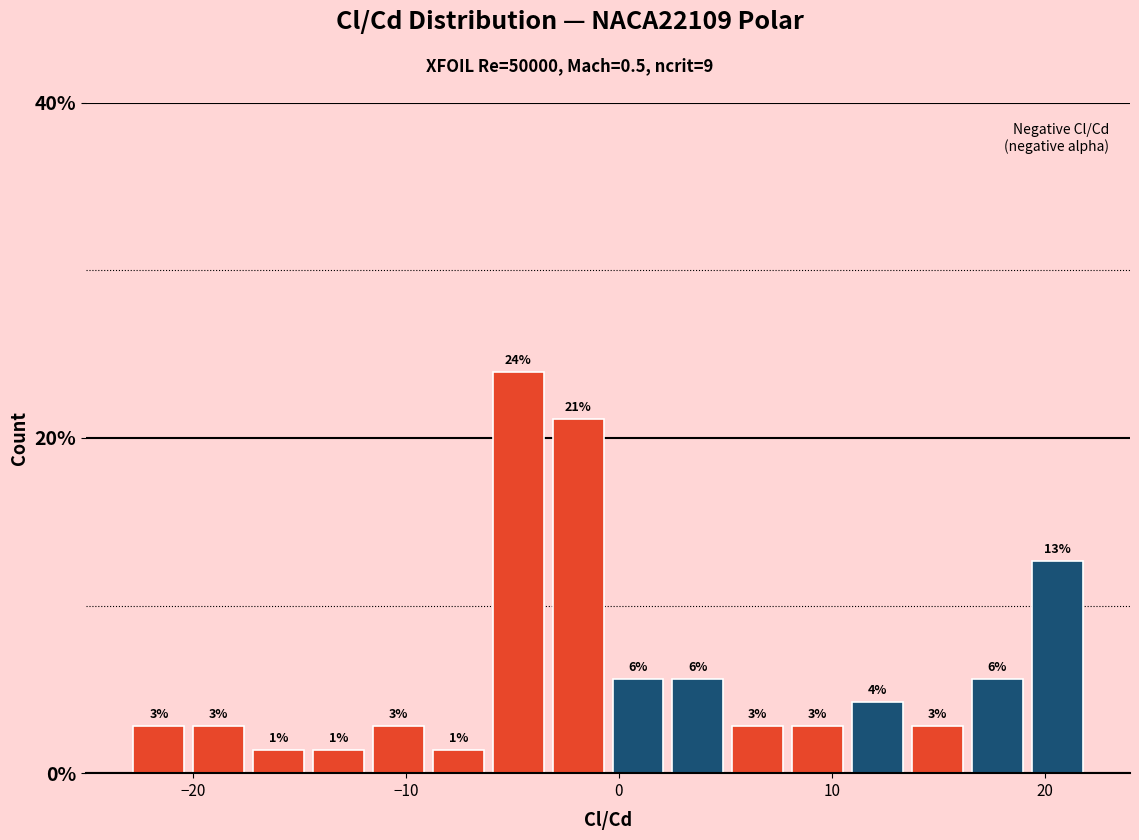

Read against the x-axis, roughly where is the centre of the tallest bar?

-5